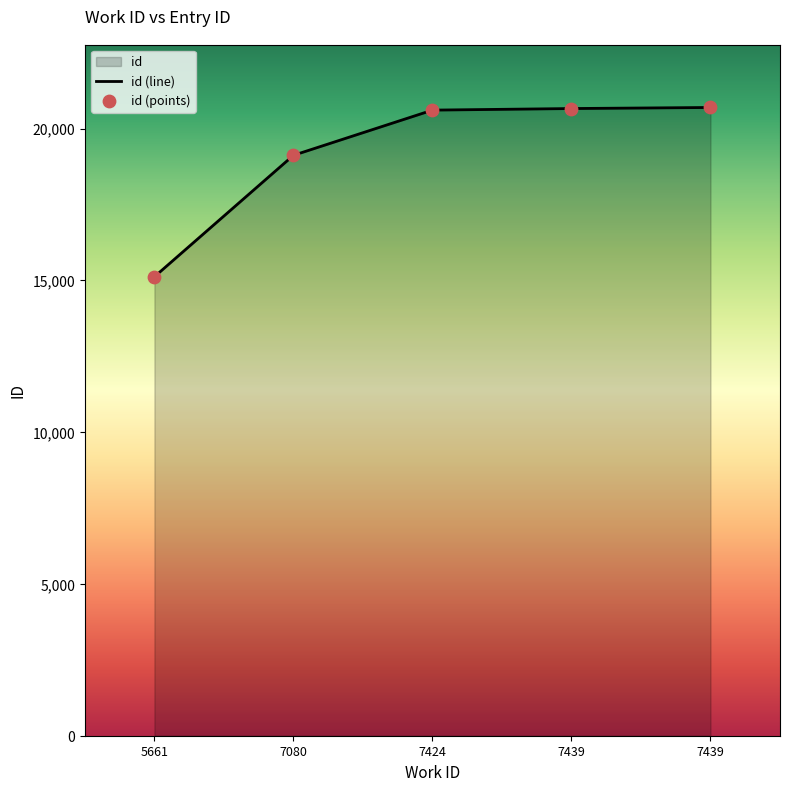

What is the change in value from 5661 to 7080?

+4002